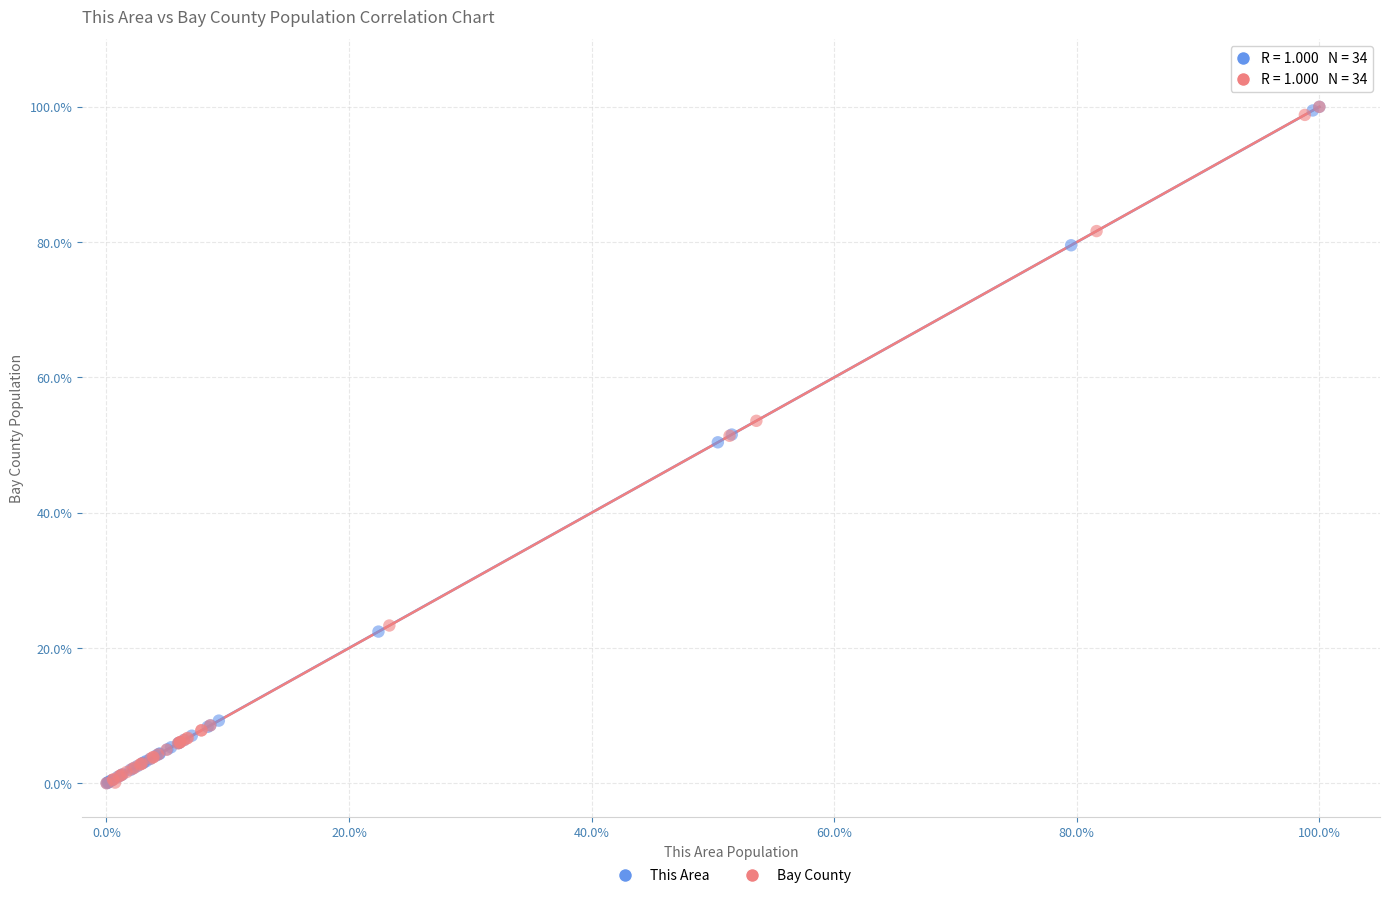

What are all the series names shown in the legend?

This Area, Bay County